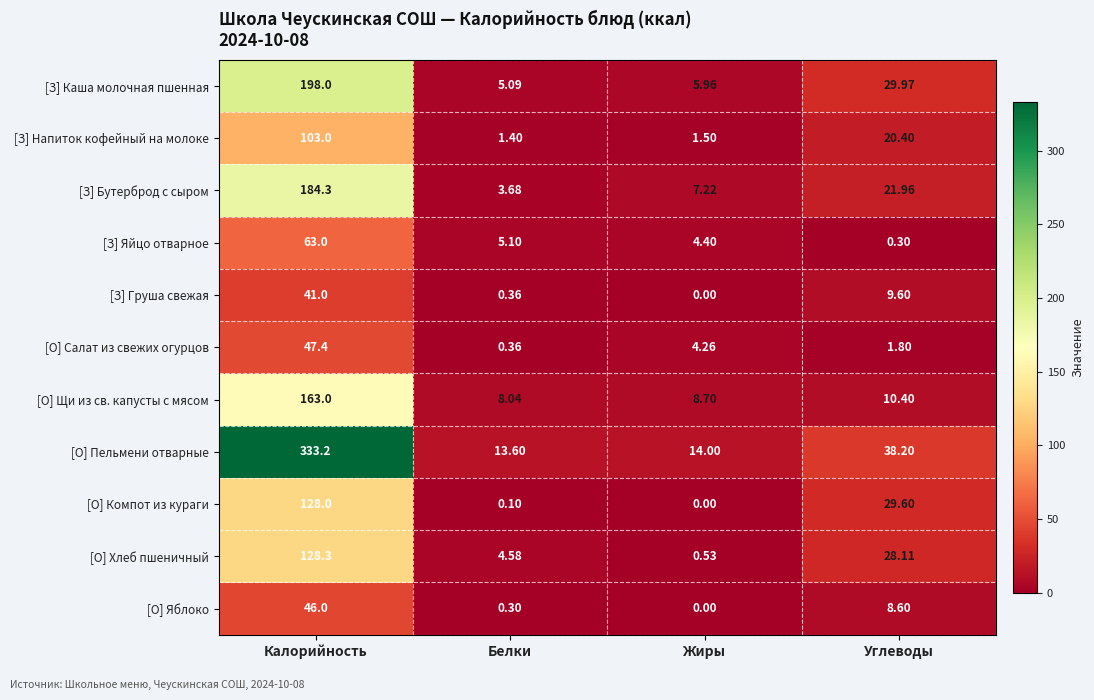

Rank the categories by [З] Груша свежая value from lowest to highest.

Жиры, Белки, Углеводы, Калорийность